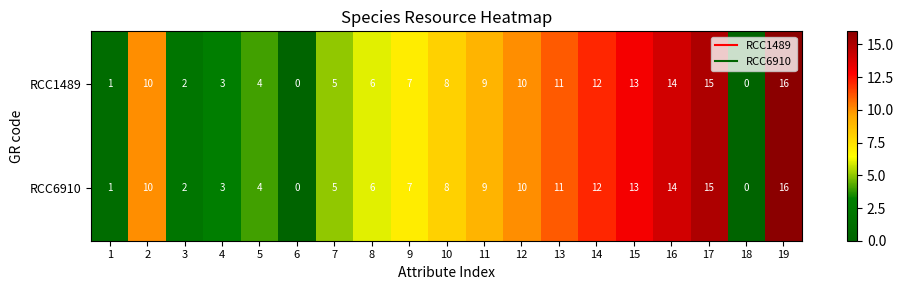

What is the average value of the RCC6910 series?

8